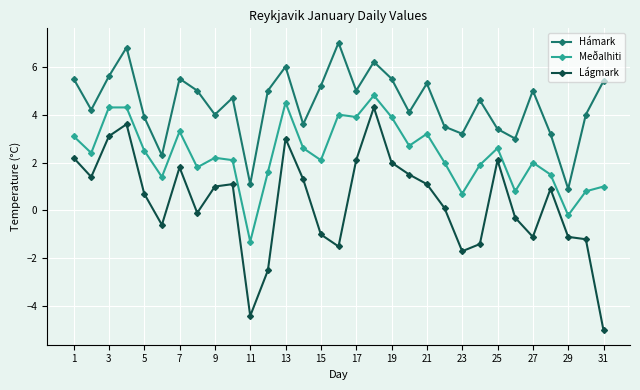

True or false: Meðalhiti and Lágmark cross at least once.

False